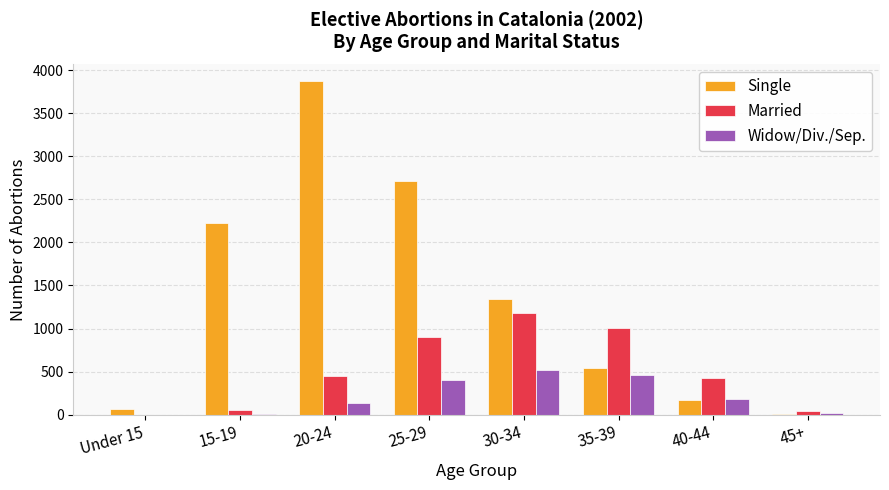

Which series changed the most between 20-24 and 35-39?

Single